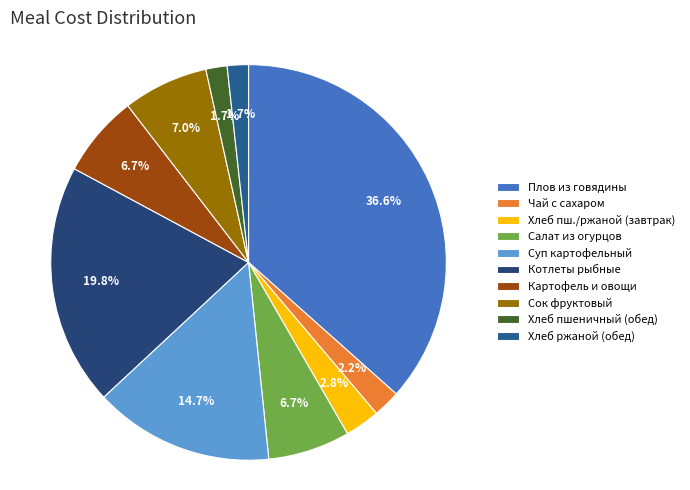

To the nearest percent, what is the average slice percentage?

10%